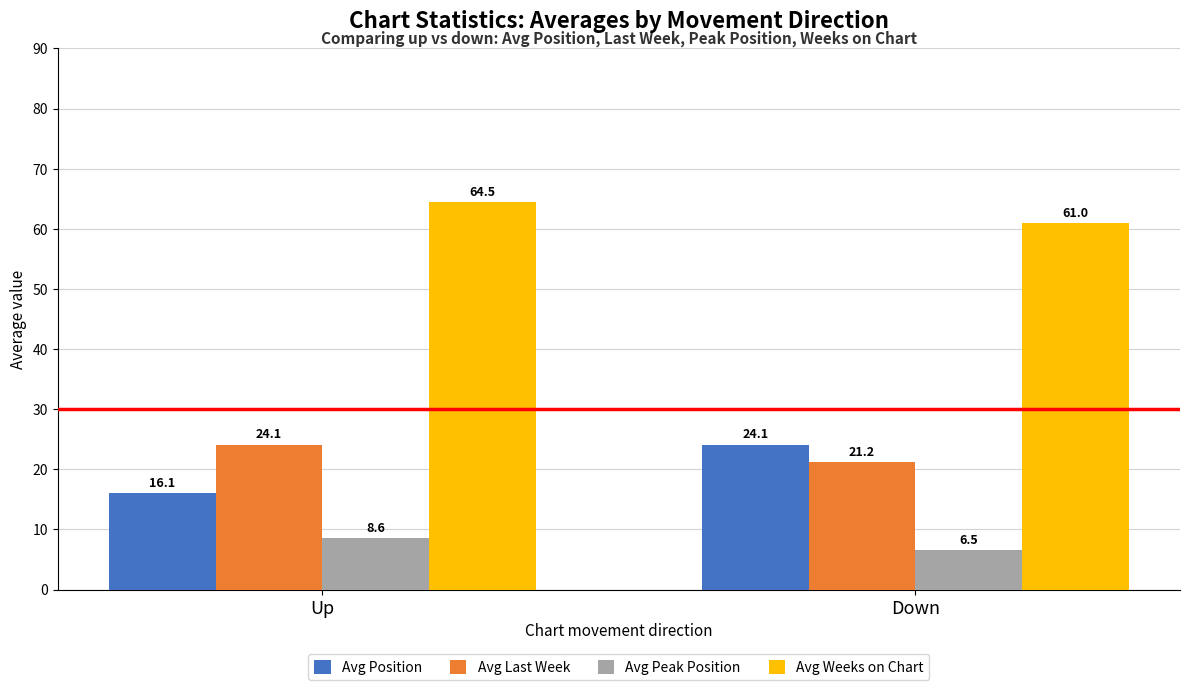

What is the label of the 1st bar from the right?

Down